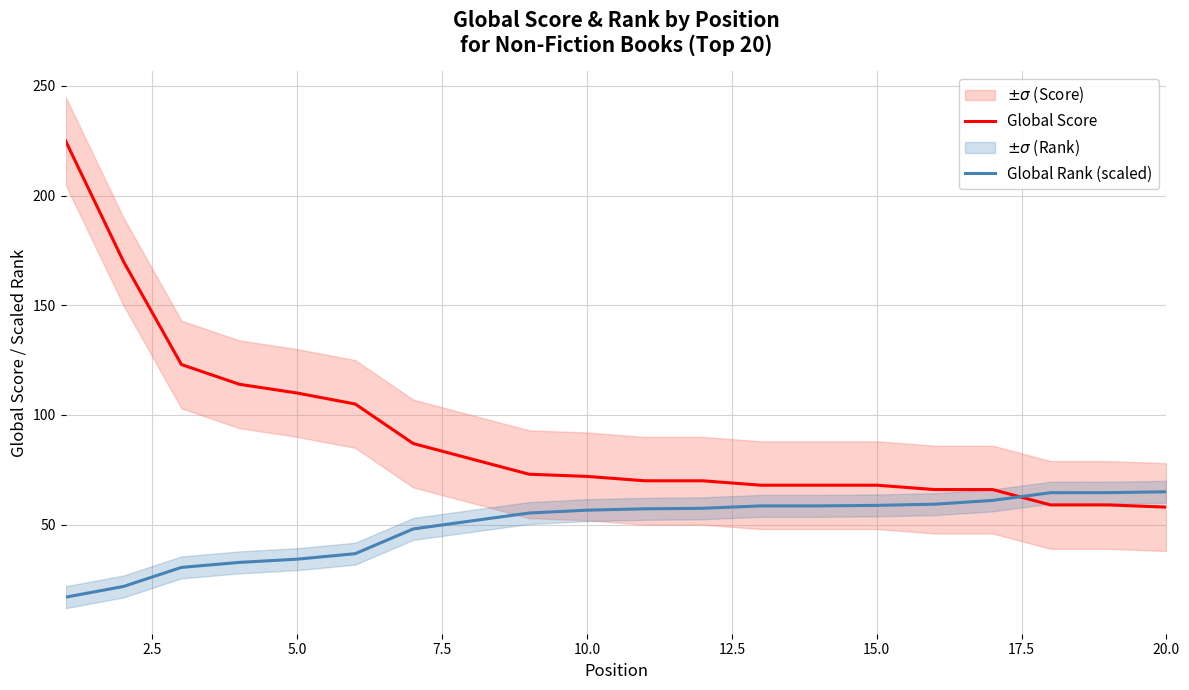

How many intersections are there between Global Score and Global Rank (scaled)?

1